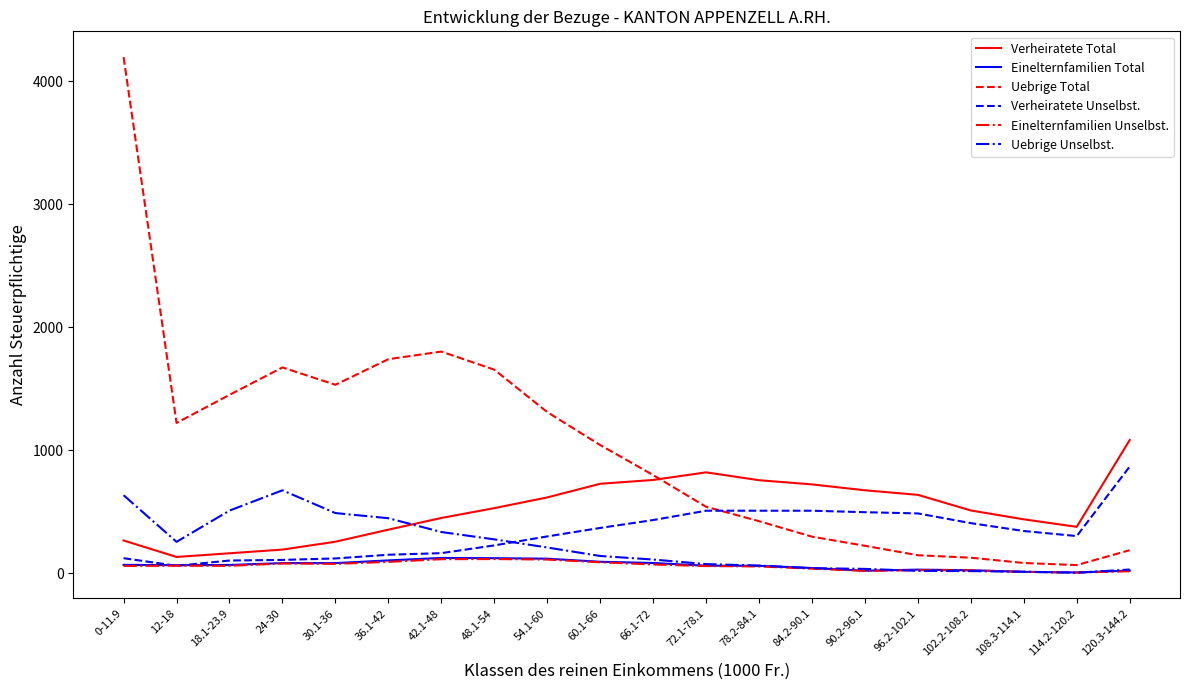

The value of Einelternfamilien Total at 48.1-54 is 124. True or false?

True